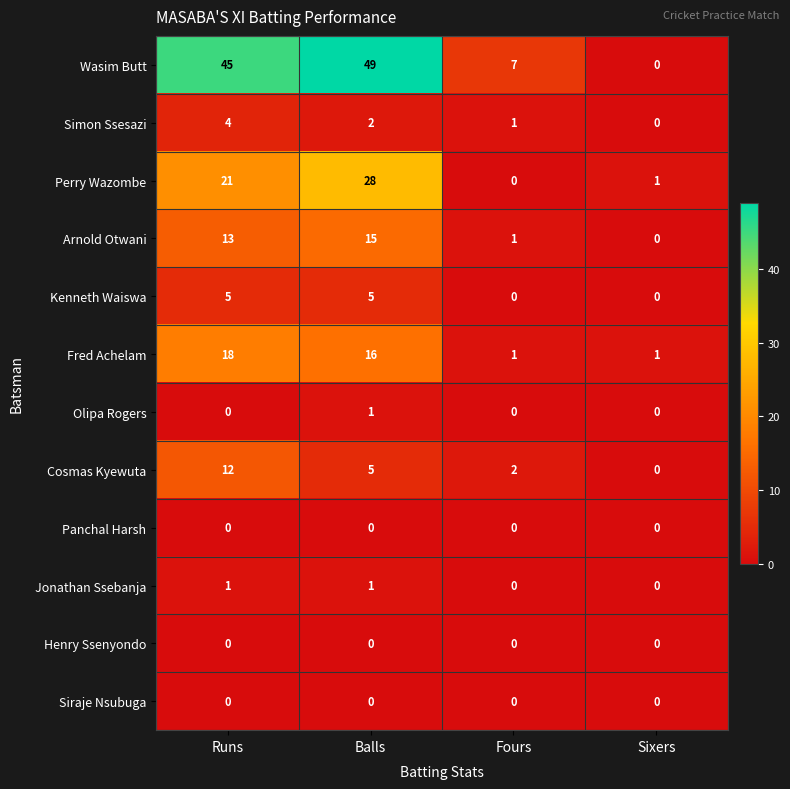

At how many categories does at least one series exceed 38?

2